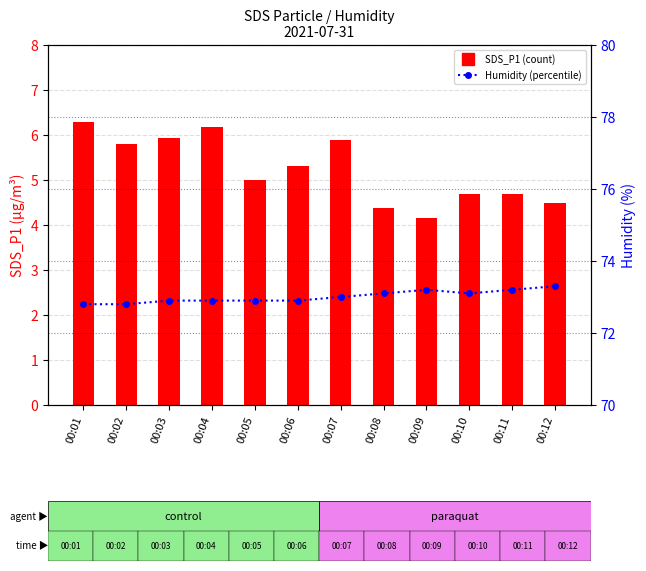

True or false: Humidity has a value of 108.8 at 00:03.

False